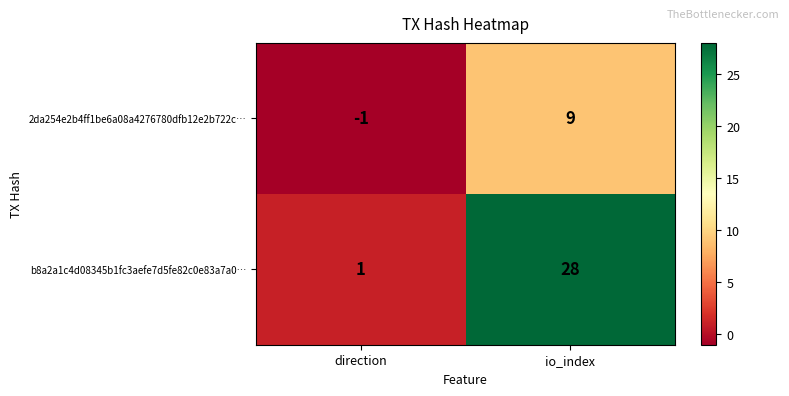

What is the difference between the highest and lowest values at direction?

2